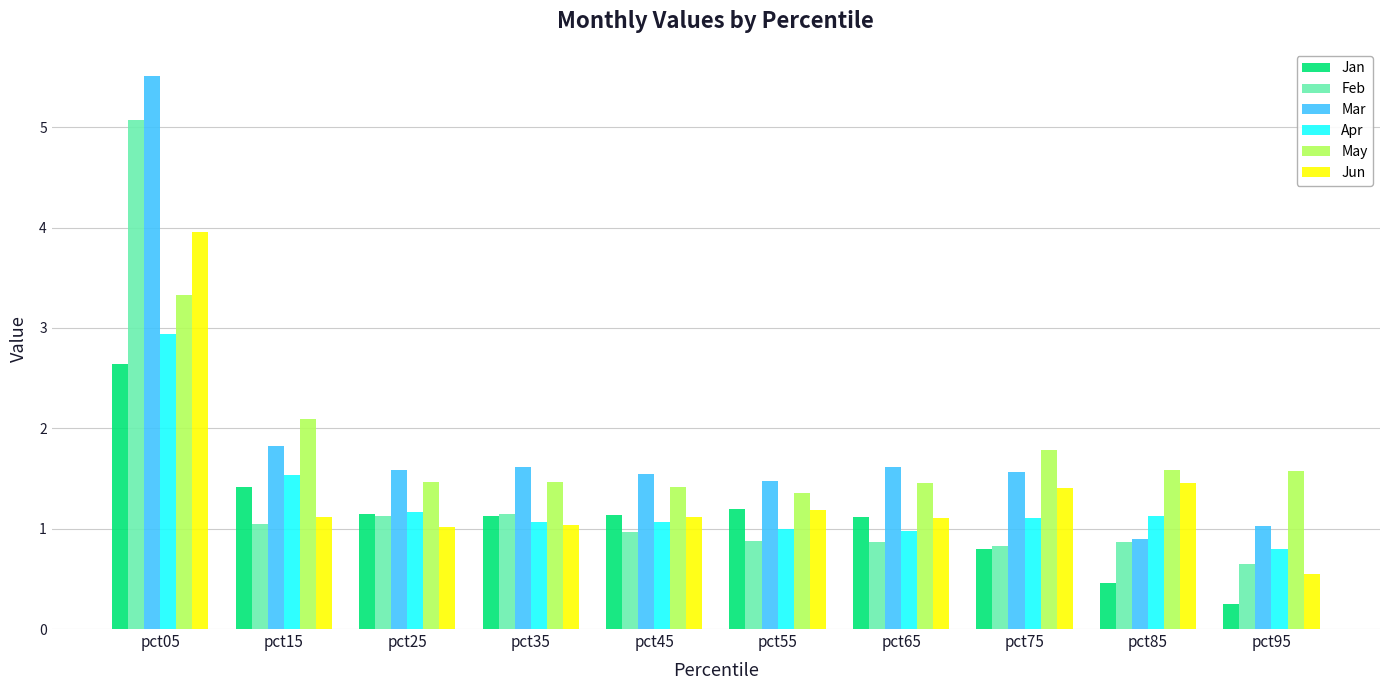

What are all the series names shown in the legend?

Jan, Feb, Mar, Apr, May, Jun